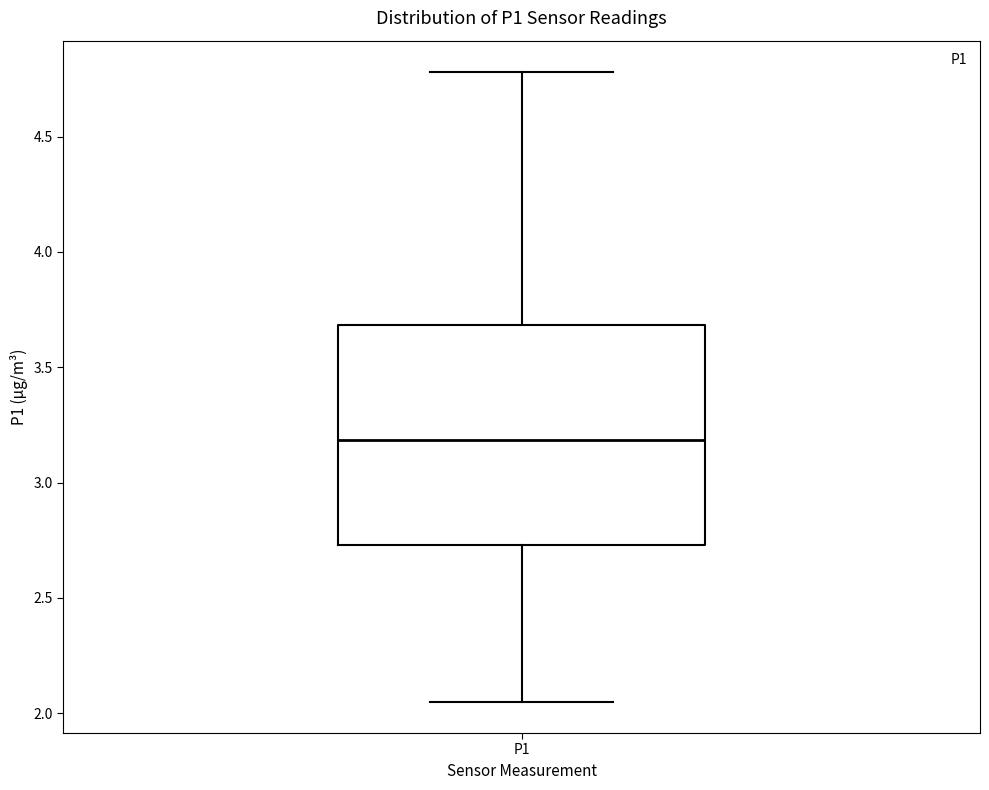

Where is the lower edge of the box for P1 on the y-axis? The values are not printed on the chart, so give them approximately, as read against the axis.

2.75